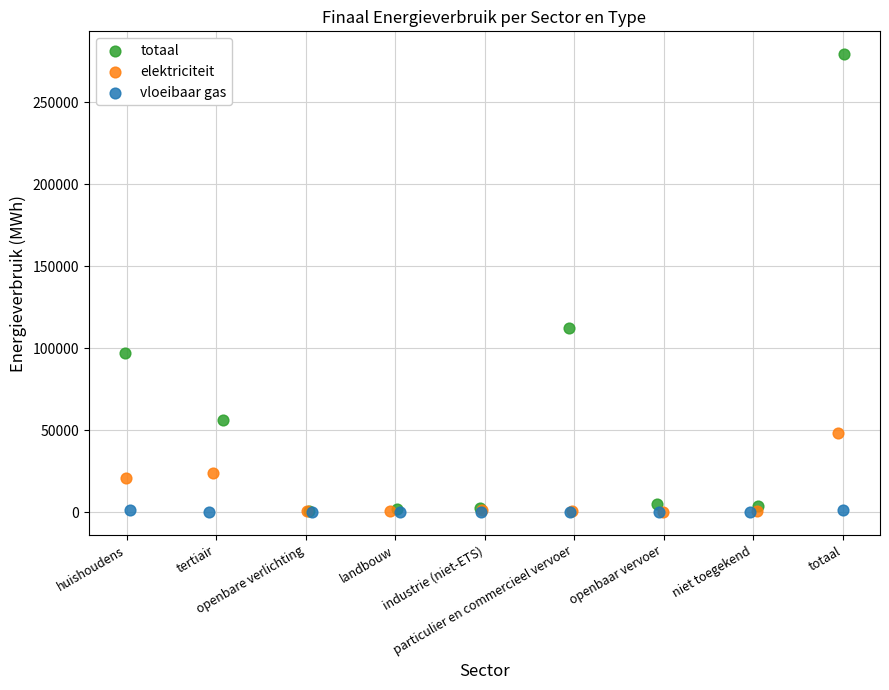

Which series has the largest Y range (max minus min)?

totaal